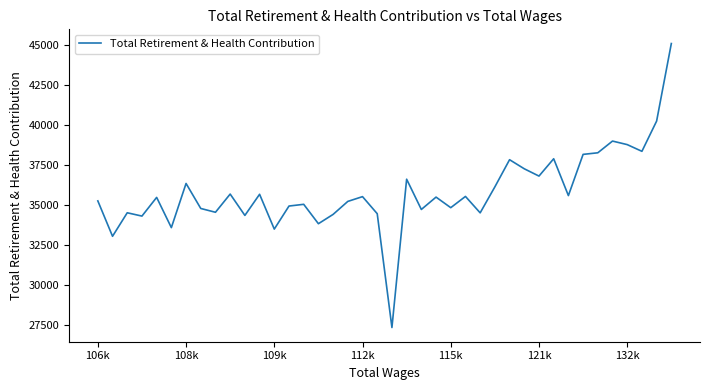

How many lines are shown in the chart?

1